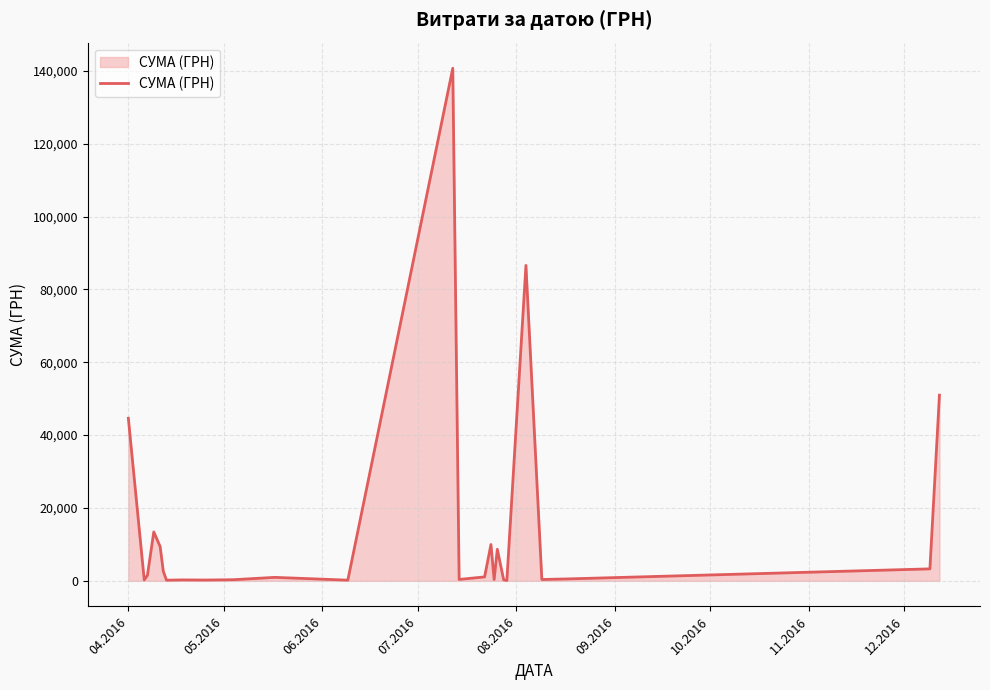

How many categories are shown in the chart?

25